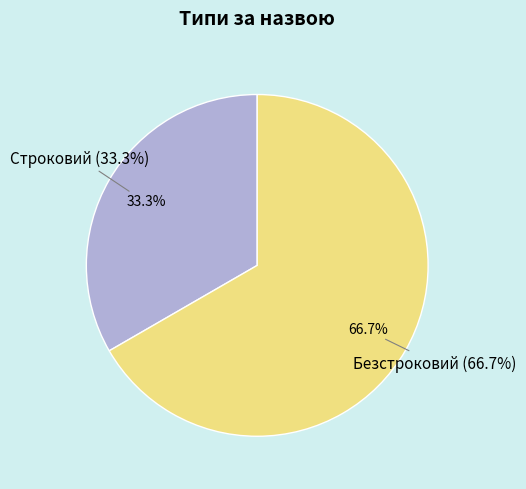

To the nearest percent, what percentage of the pie is Строковий?

33%